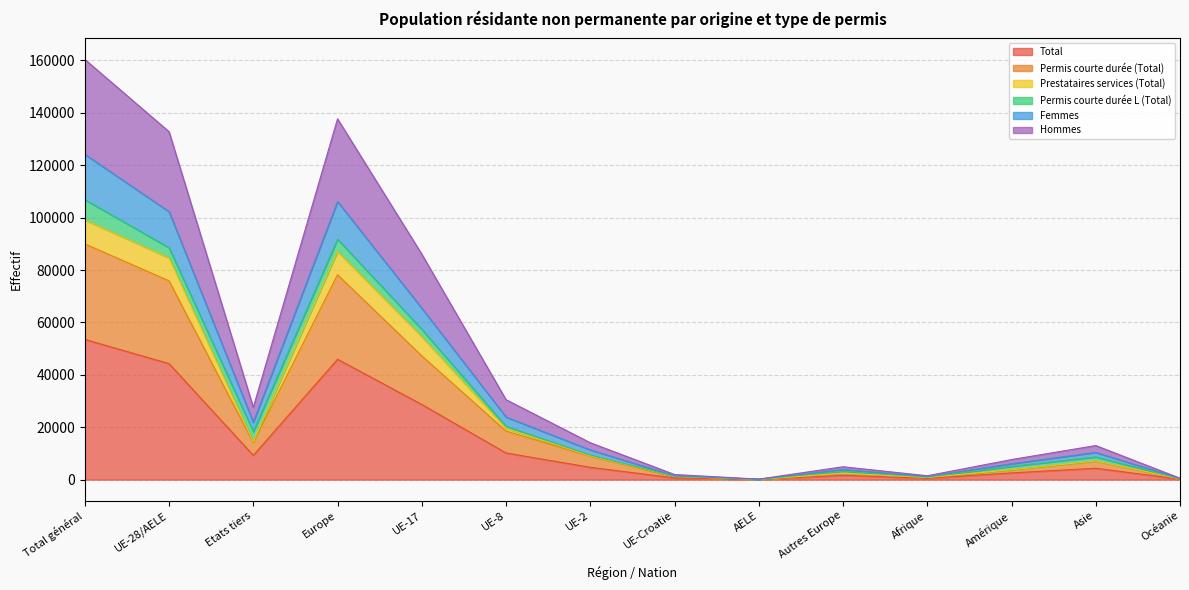

The value of Total at UE-28/AELE is 44281. True or false?

True